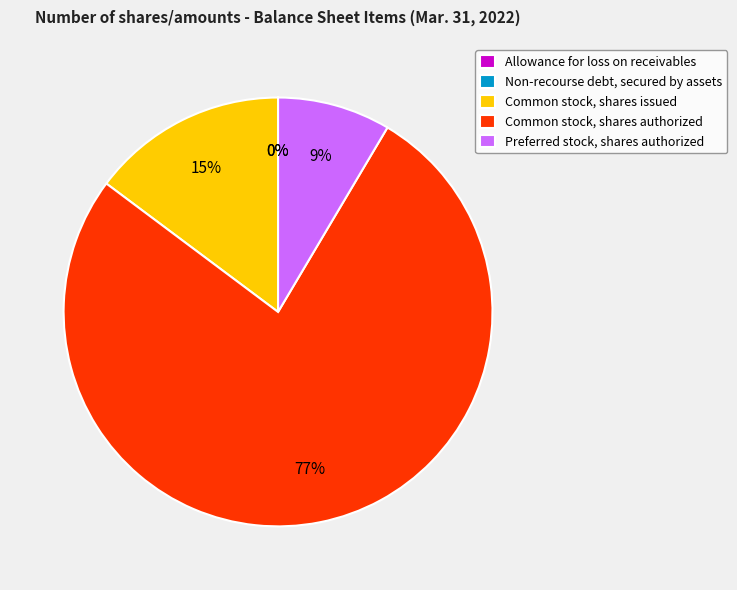

True or false: Preferred stock, shares authorized accounts for 1% of the total.

False